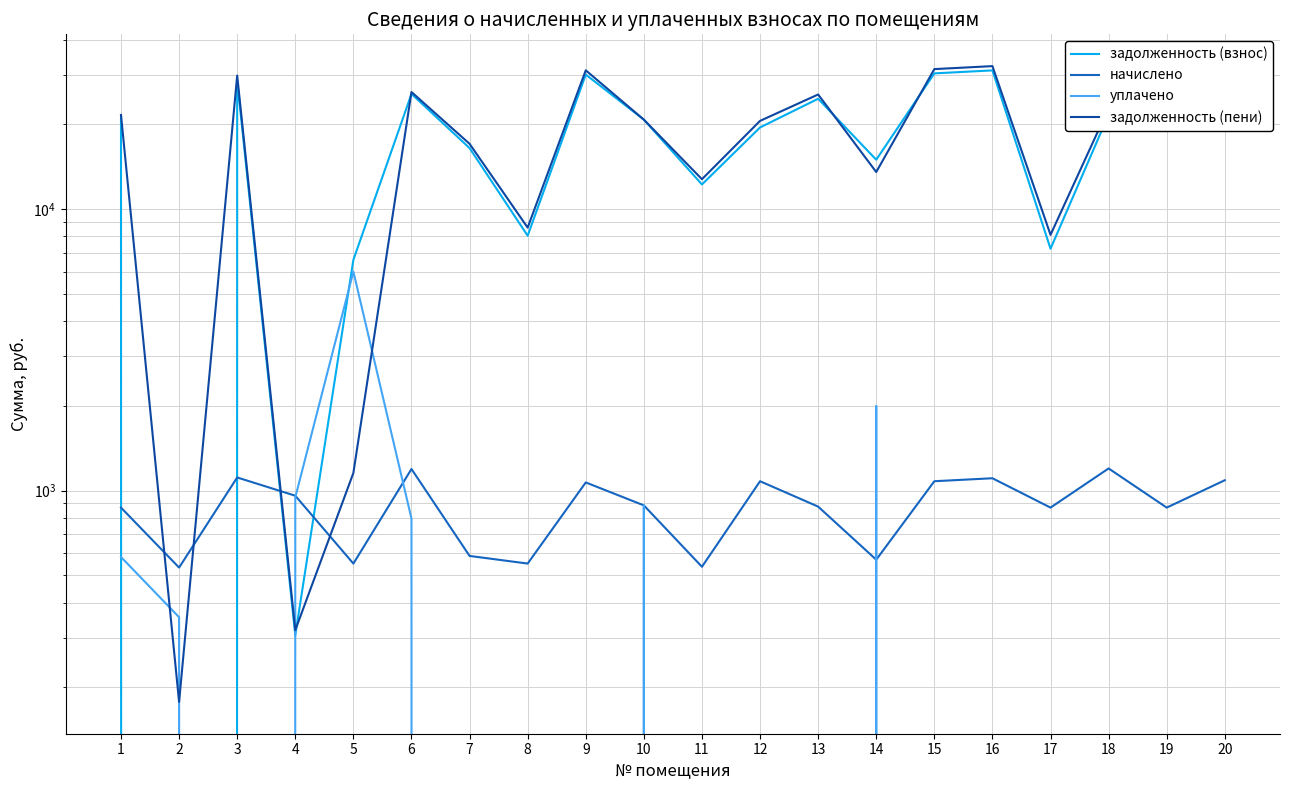

How many interior local peaks does the задолженность (пени) series have?

5